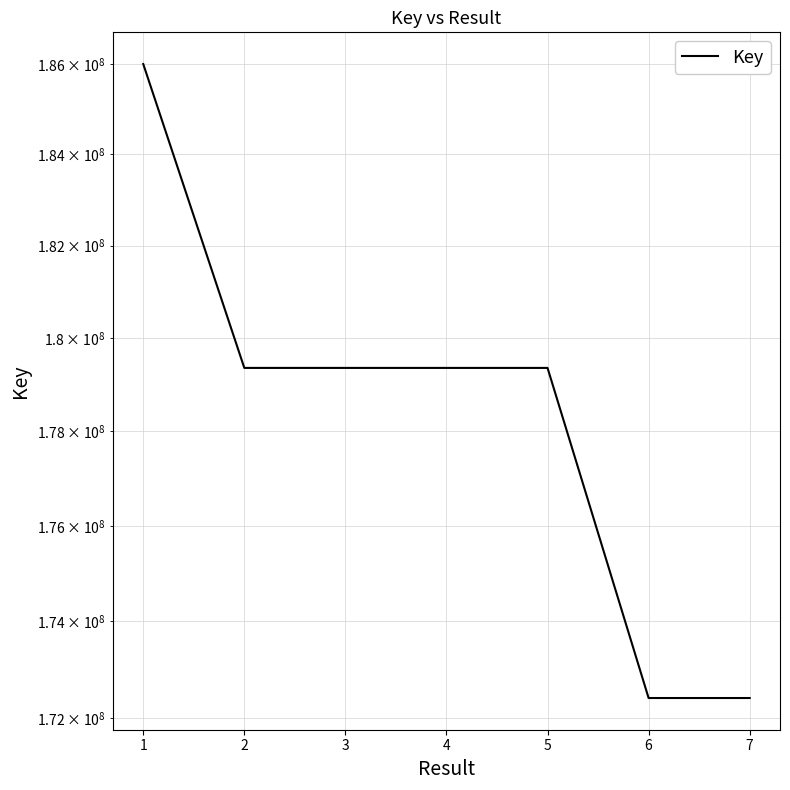

True or false: there are more than 0 points higher than both neighbors.

True